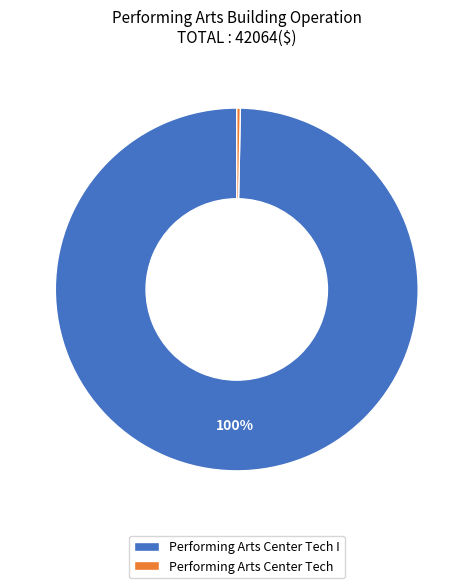

Does Performing Arts Center Tech I represent more than half of the total?

Yes